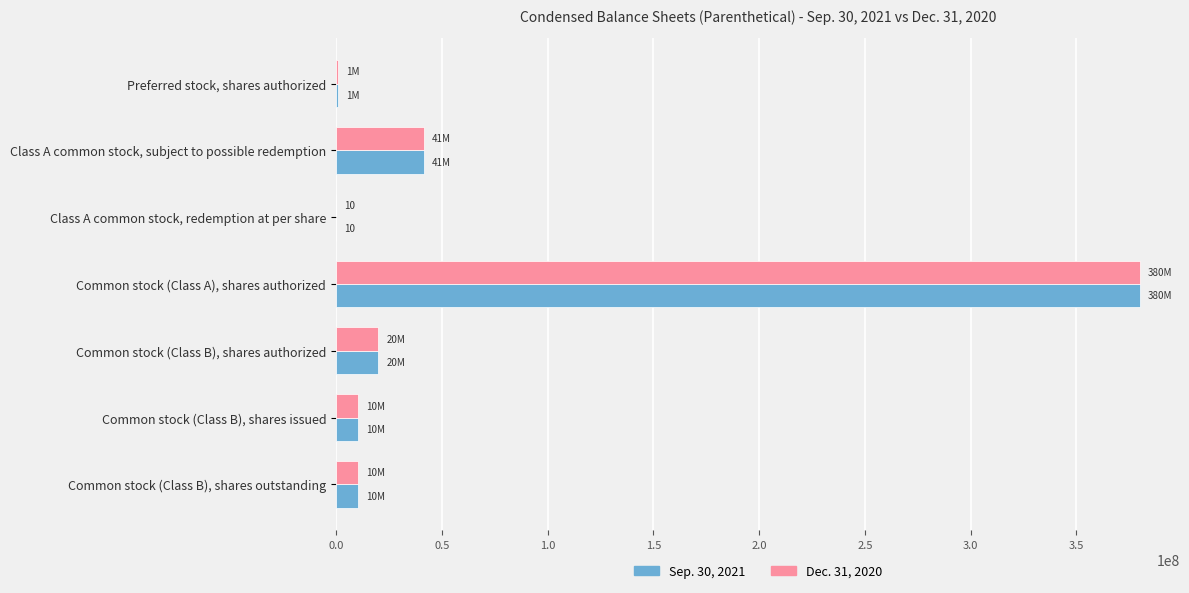

Is it true that Dec. 31, 2020 equals 20000000 at Common stock (Class B), shares authorized?

True